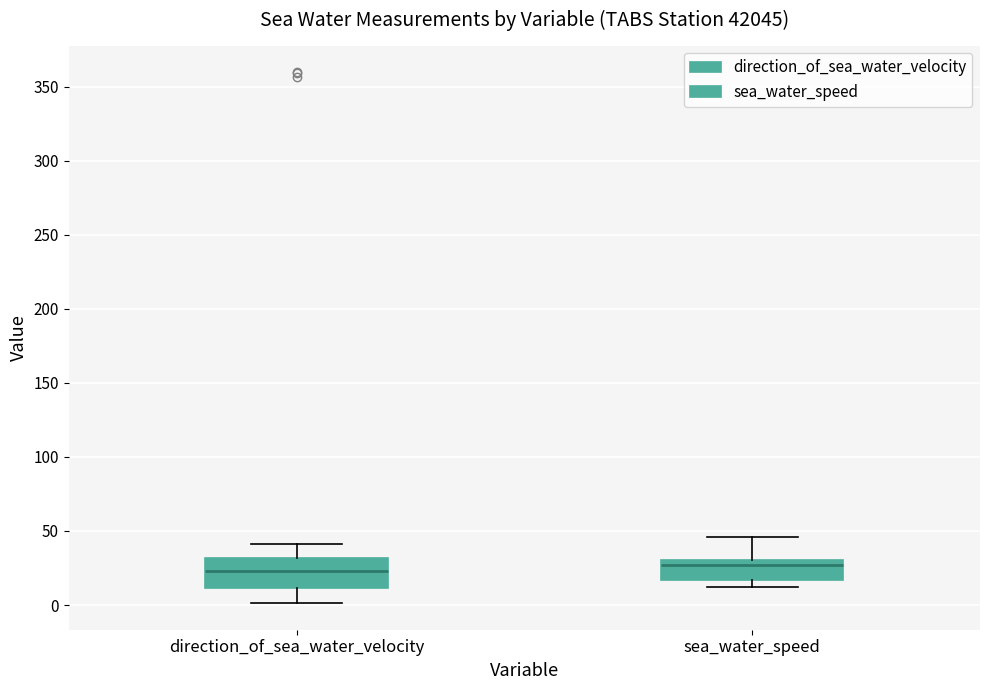

Reading left to right, read every box against the y-axis: the position of its median line, the range the box covers, and the ends of its whiskers. The values are not printed on the chart, so give them approximately, as read against the axis.

direction_of_sea_water_velocity: median 25, box 10 to 30, whiskers 0 to 40
sea_water_speed: median 25, box 15 to 30, whiskers 10 to 45